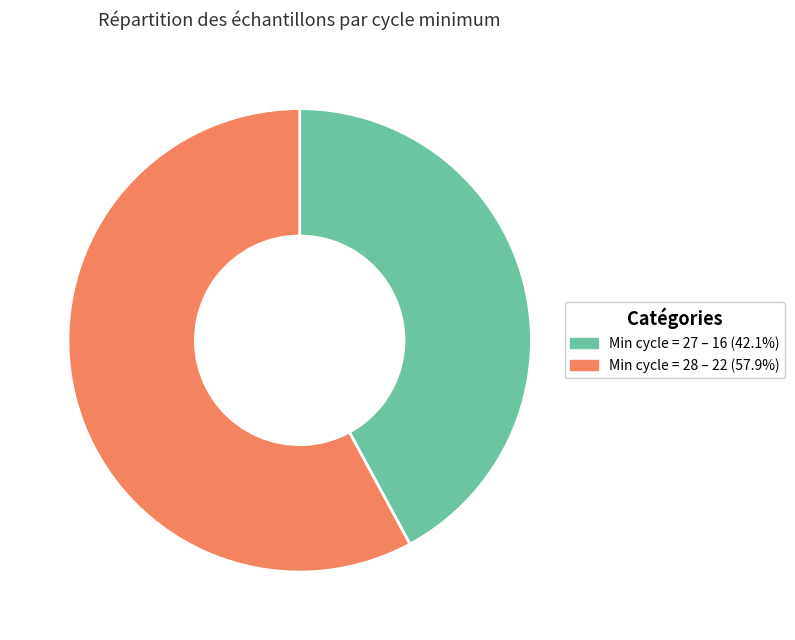

Between Min cycle = 27 and Min cycle = 28, which is larger?

Min cycle = 28